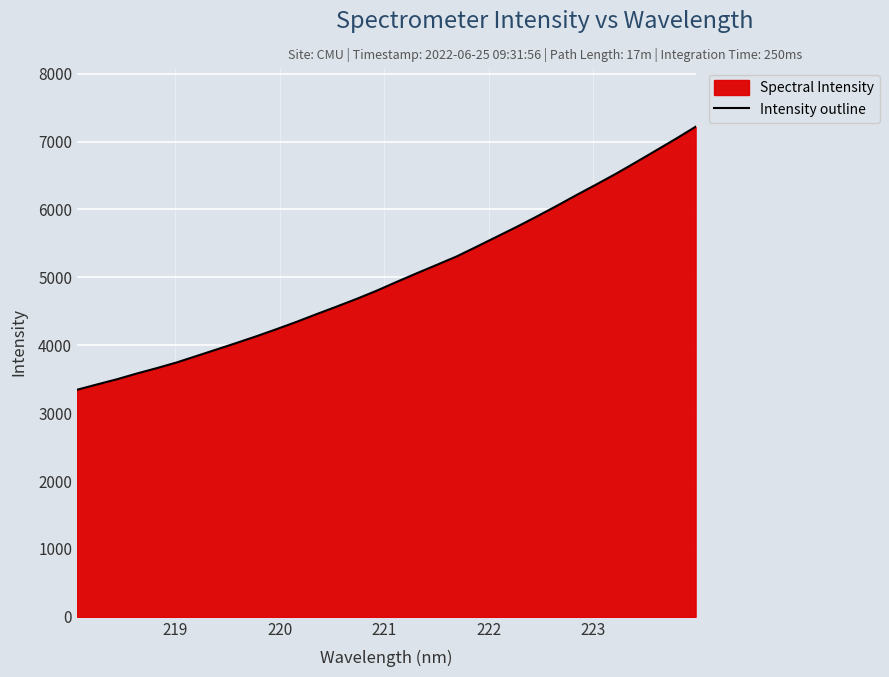

What is the sum of all values?

160407.3